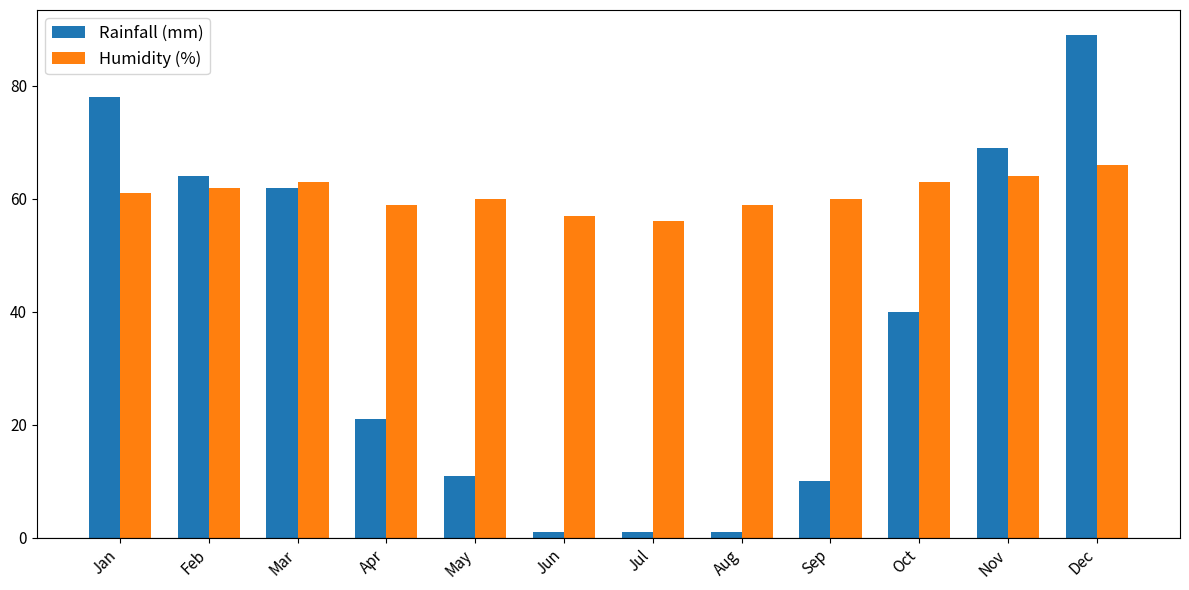

Between Apr and Jun, which series saw the biggest shift?

Rainfall (mm)